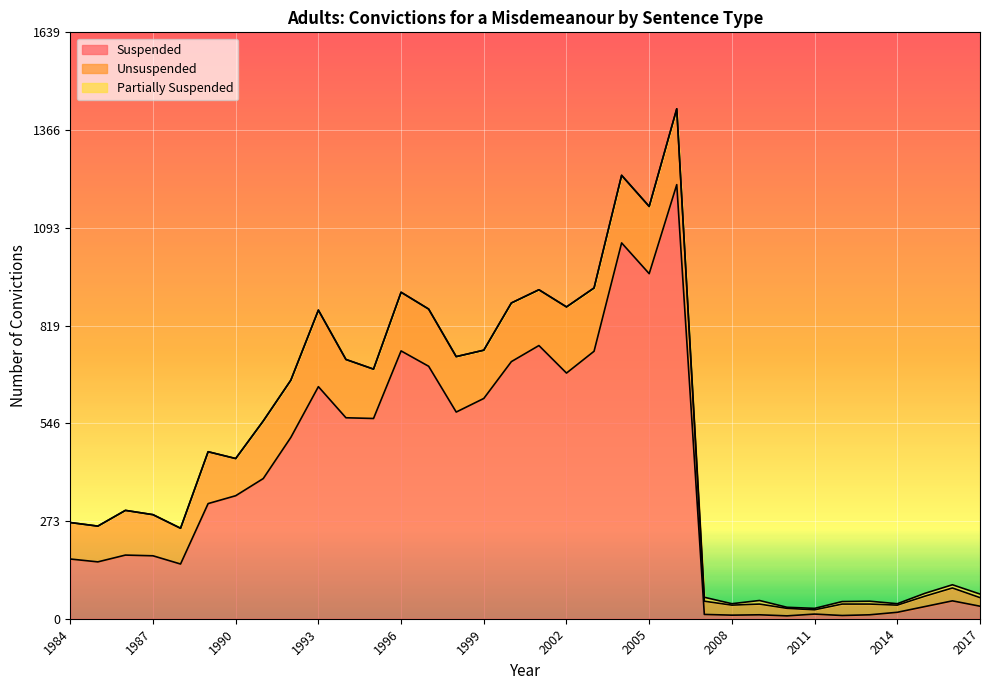

How many categories are shown in the chart?

34